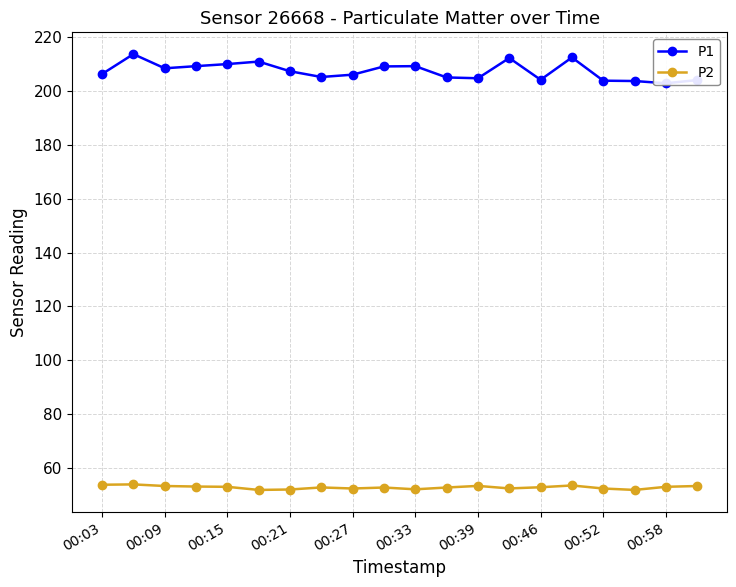

What is the lowest value of the P2 series?

51.8